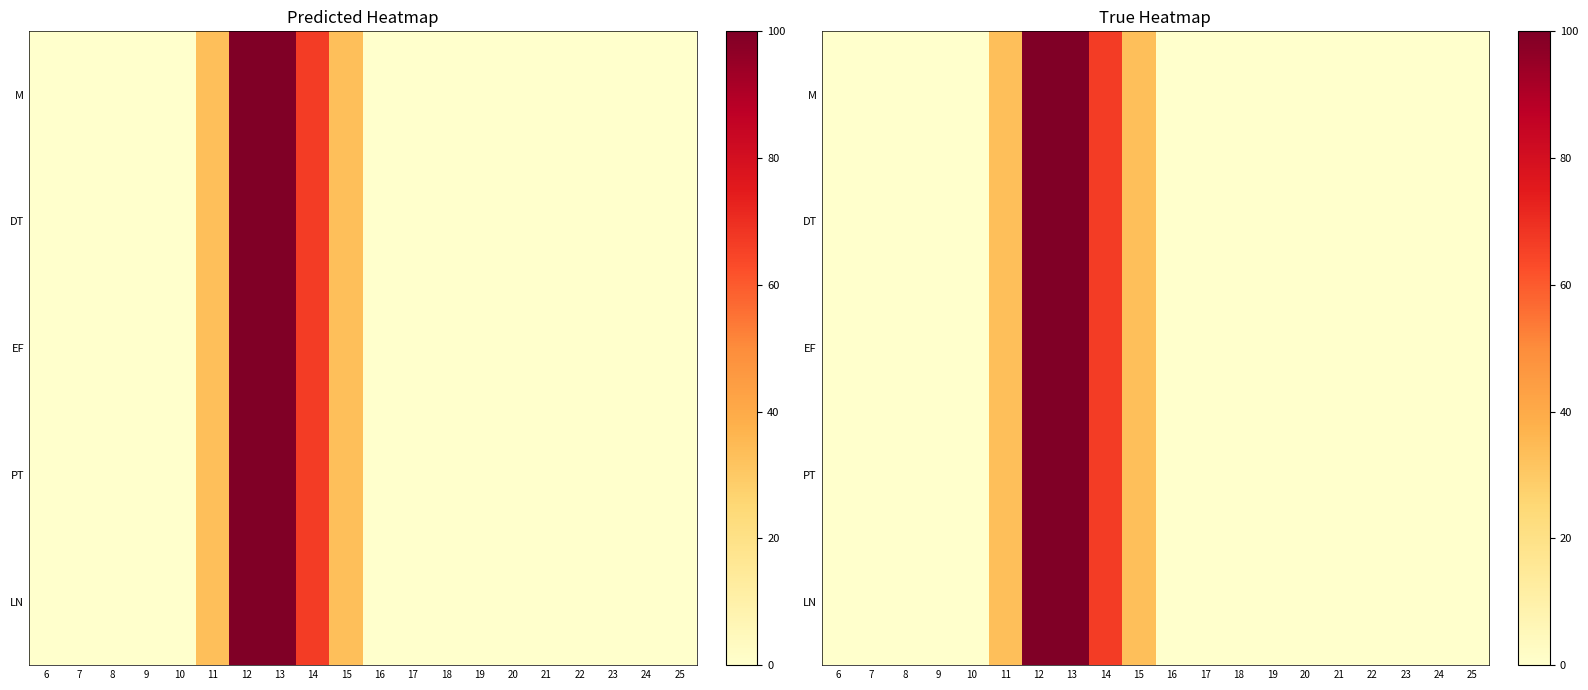

What is the total value across all series at 14?

333.3